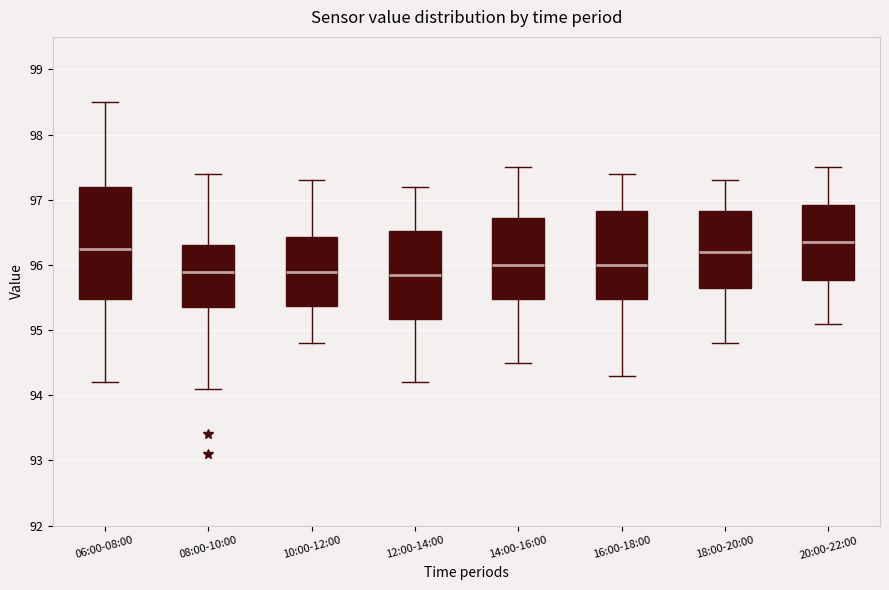

Where does the median line of the box for 16:00-18:00 sit on the y-axis? The values are not printed on the chart, so give them approximately, as read against the axis.

96.0